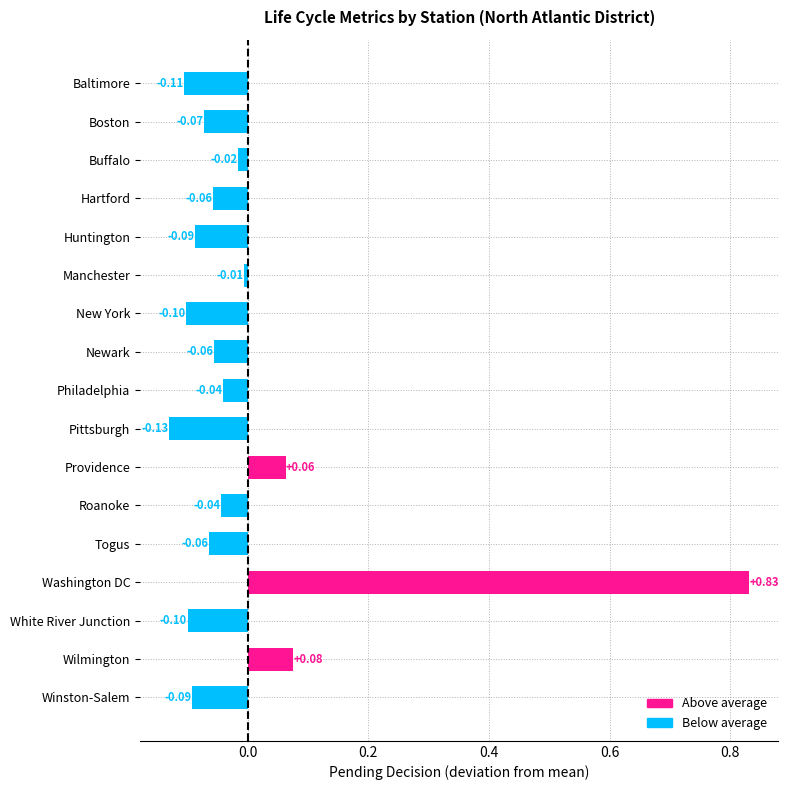

What is the label of the 5th bar from the bottom?

Togus